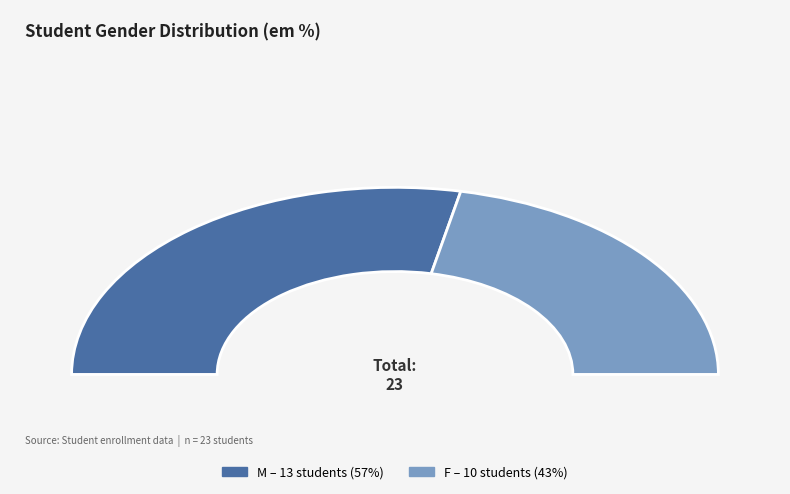

How many segments does this pie chart have?

2